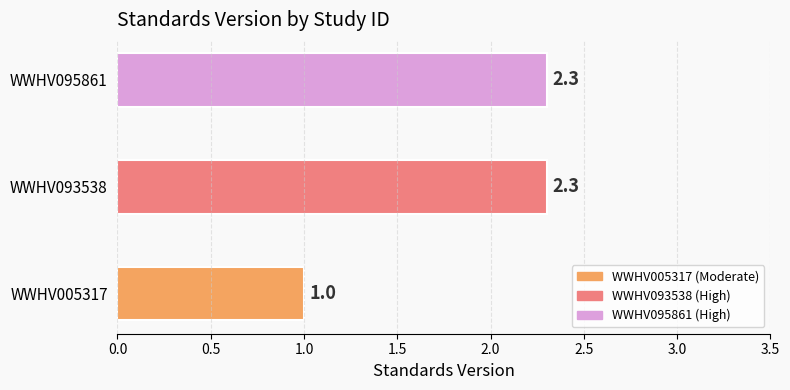

What is the greatest value displayed?

2.3